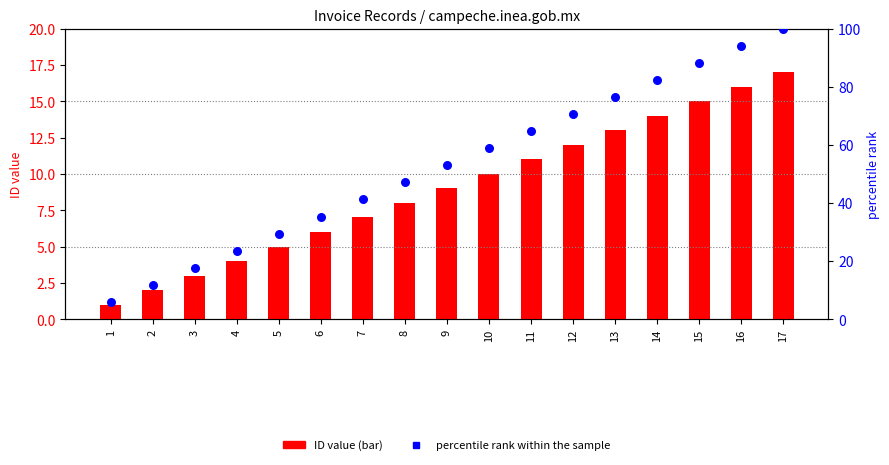

At which category is the sum across all series the highest?

17